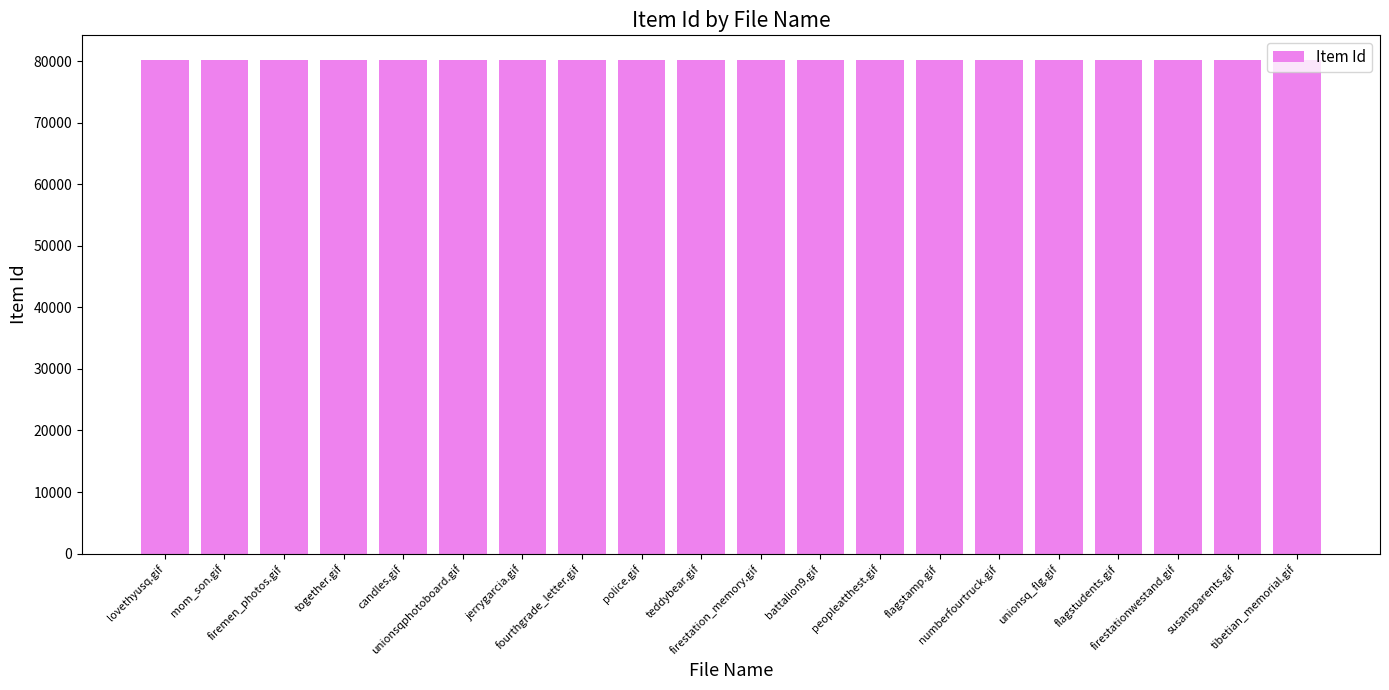

Is it true that the value at tibetian_memorial.gif is 42168?

False